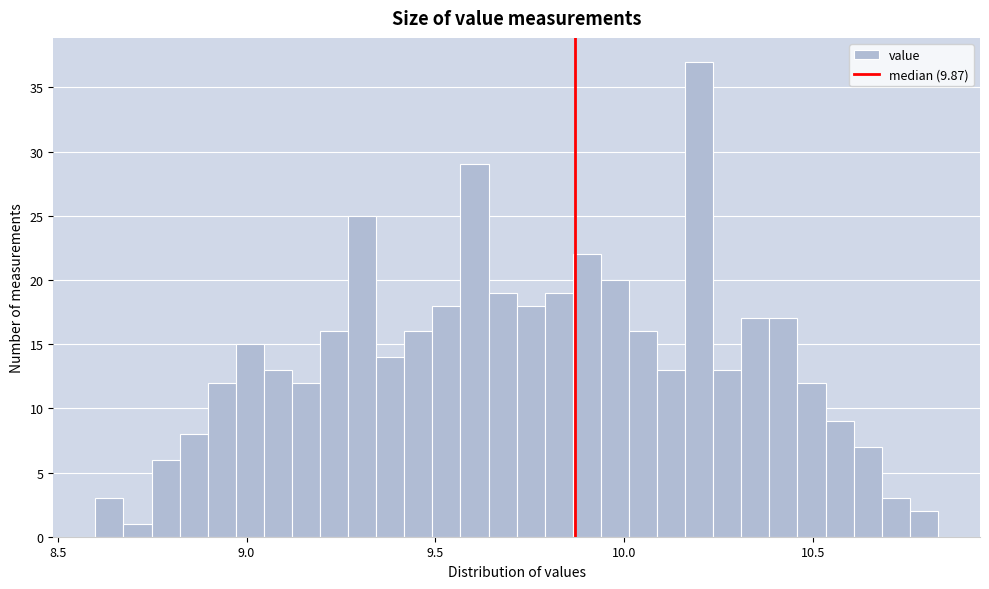

Around what value on the x-axis is the tallest bar? Give the approximate position of its centre, as read against the axis.

10.20